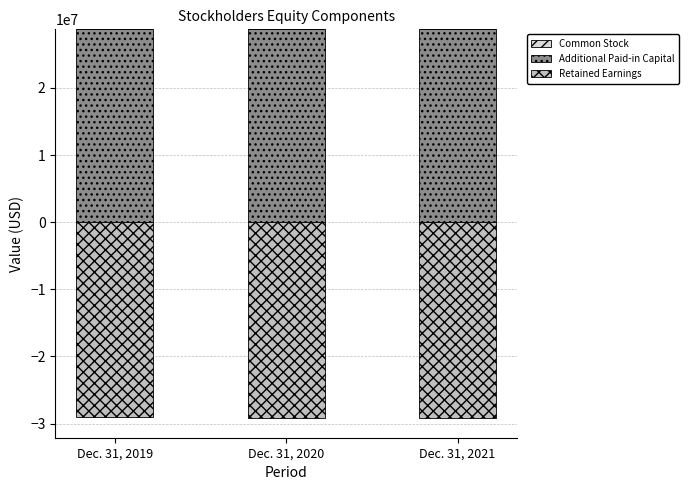

What is the value of the Additional Paid-in Capital bar at the 3rd from the left?

28728912